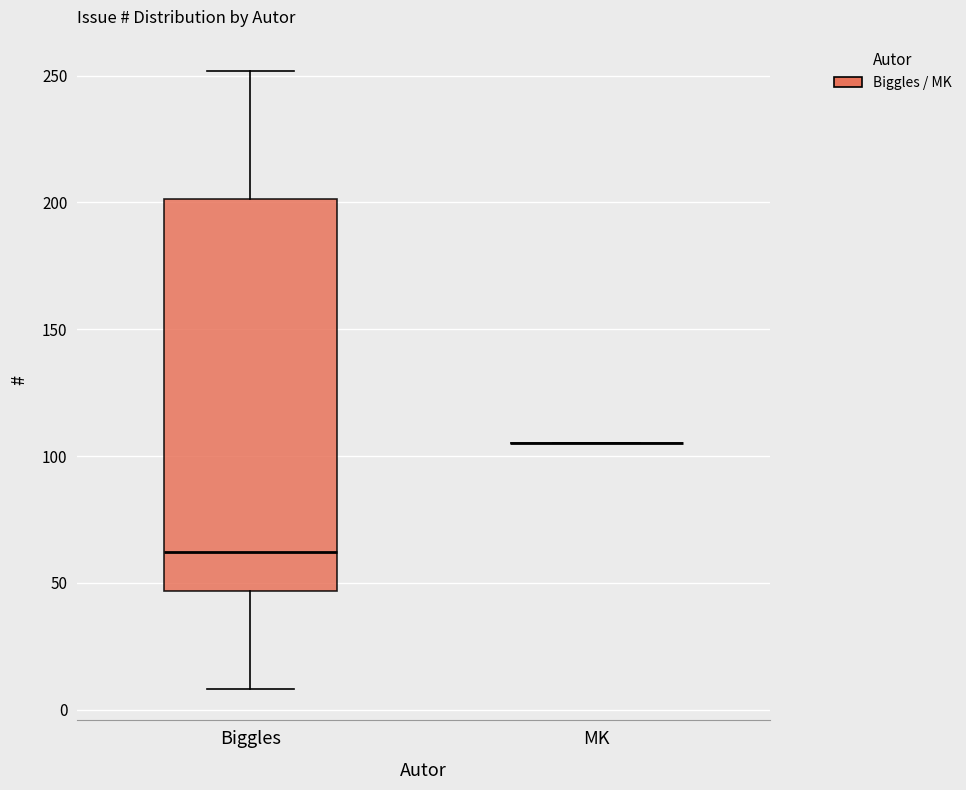

Reading left to right, read every box against the y-axis: the position of its median line, the range the box covers, and the ends of its whiskers. The values are not printed on the chart, so give them approximately, as read against the axis.

Biggles: median 60, box 45 to 200, whiskers 10 to 250
MK: box collapsed to a line at 105, whiskers 105 to 105